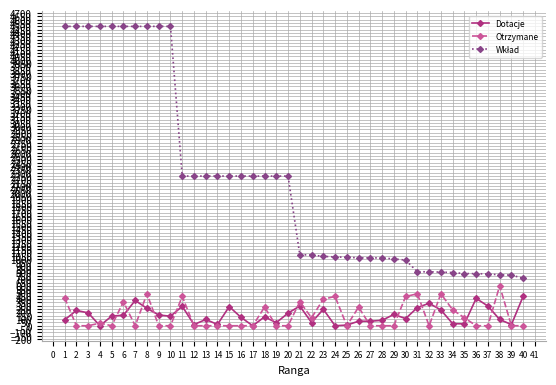

What is the highest value of the Dotacje series?

444